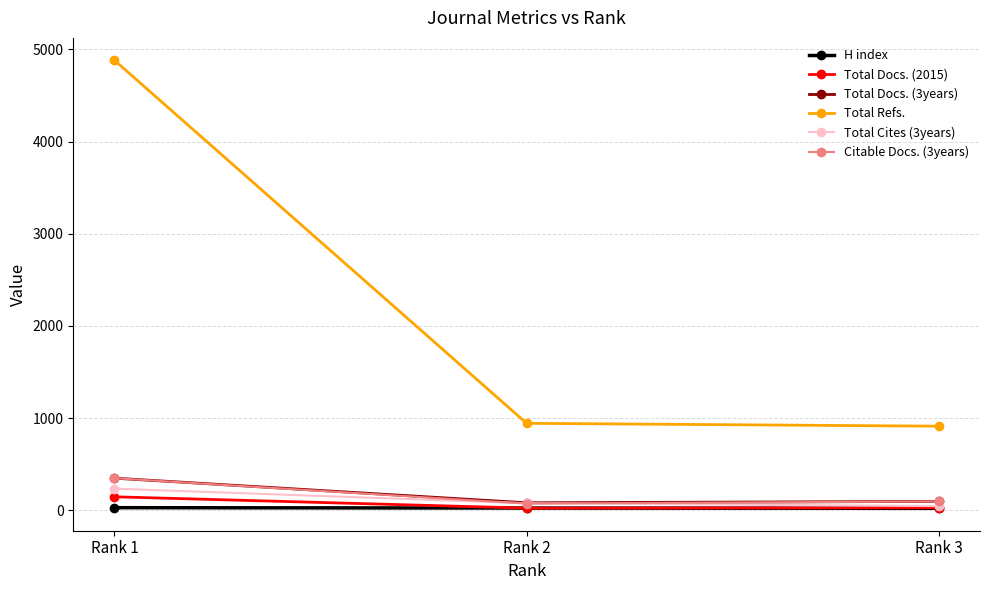

The value of Total Docs. (2015) at Rank 3 is 27. True or false?

True